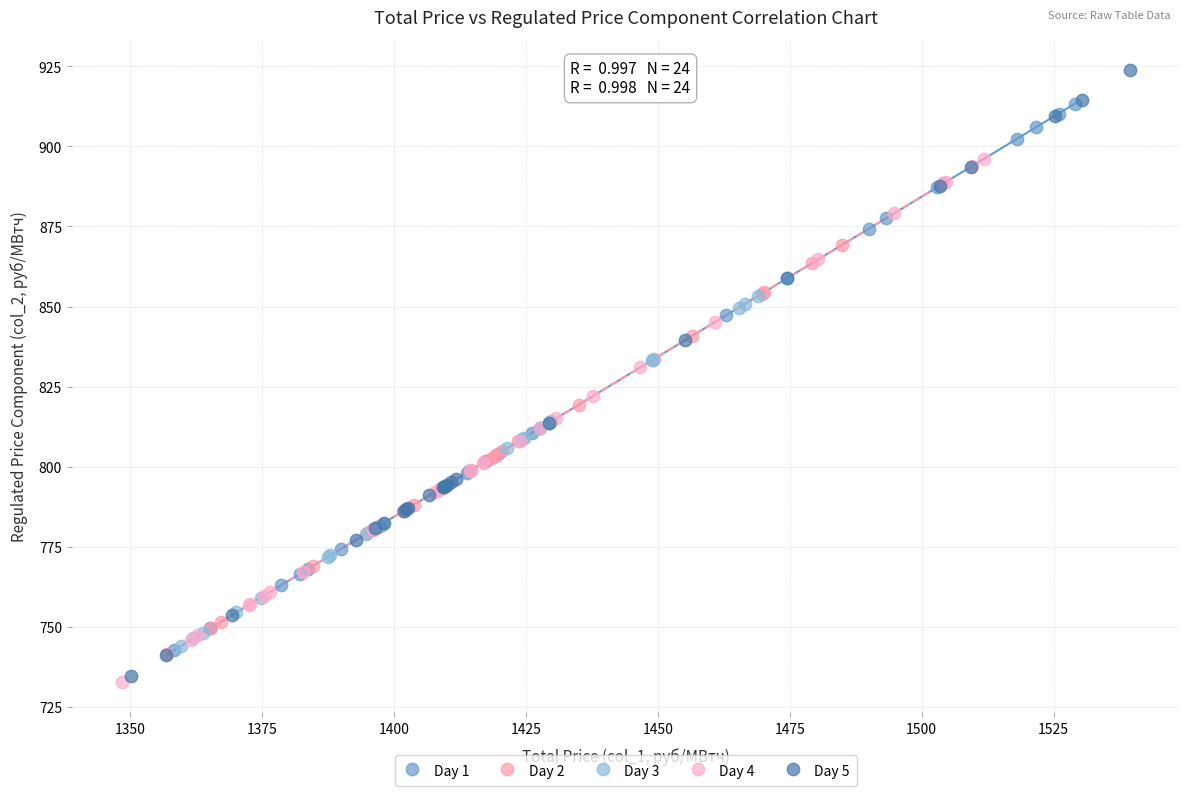

Which series contains the highest Y value?

Day 5